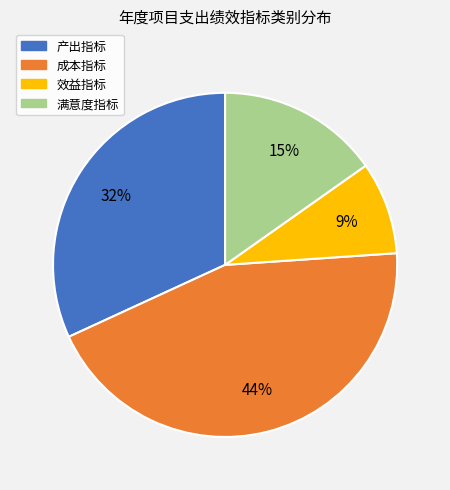

What percentage is the 效益指标 slice, to the nearest percent?

9%